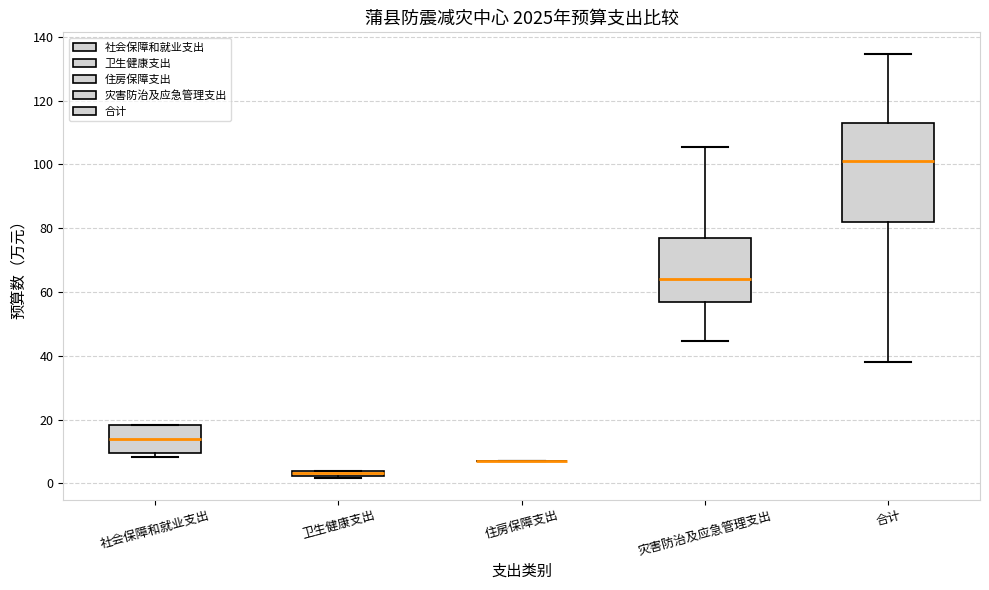

Which box is the tallest, from its lower edge to its upper edge?

合计